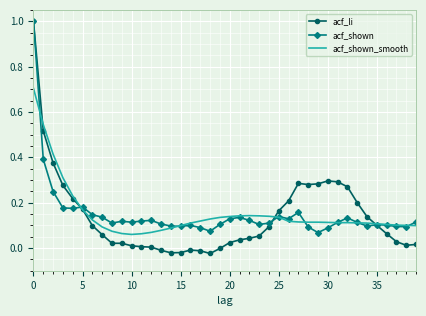

True or false: acf_shown and acf_li intersect in this chart.

True